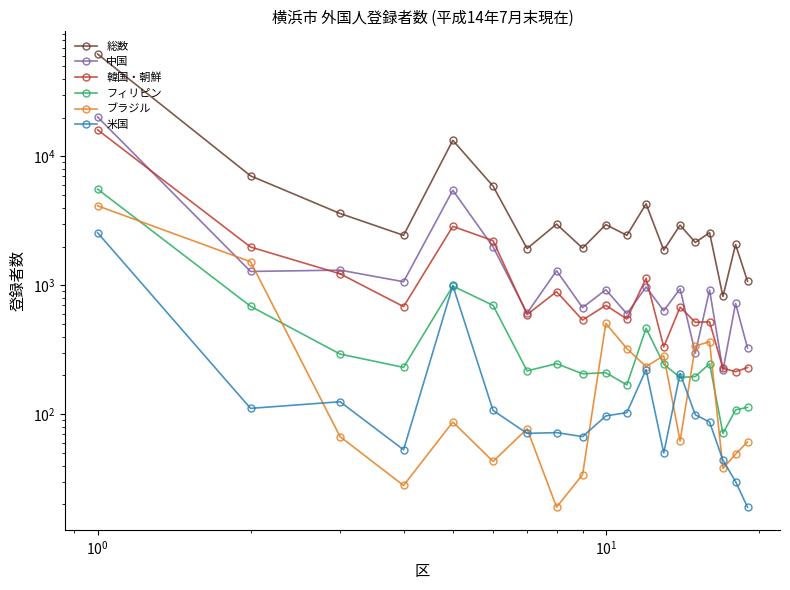

What is the value of the 韓国・朝鮮 point at the 6th from the left?

2221